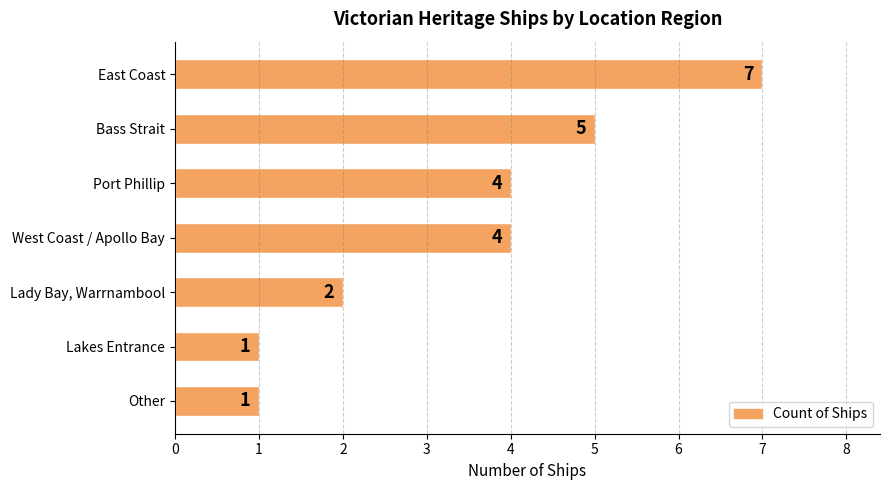

What is the change in value from West Coast / Apollo Bay to Lakes Entrance?

-3